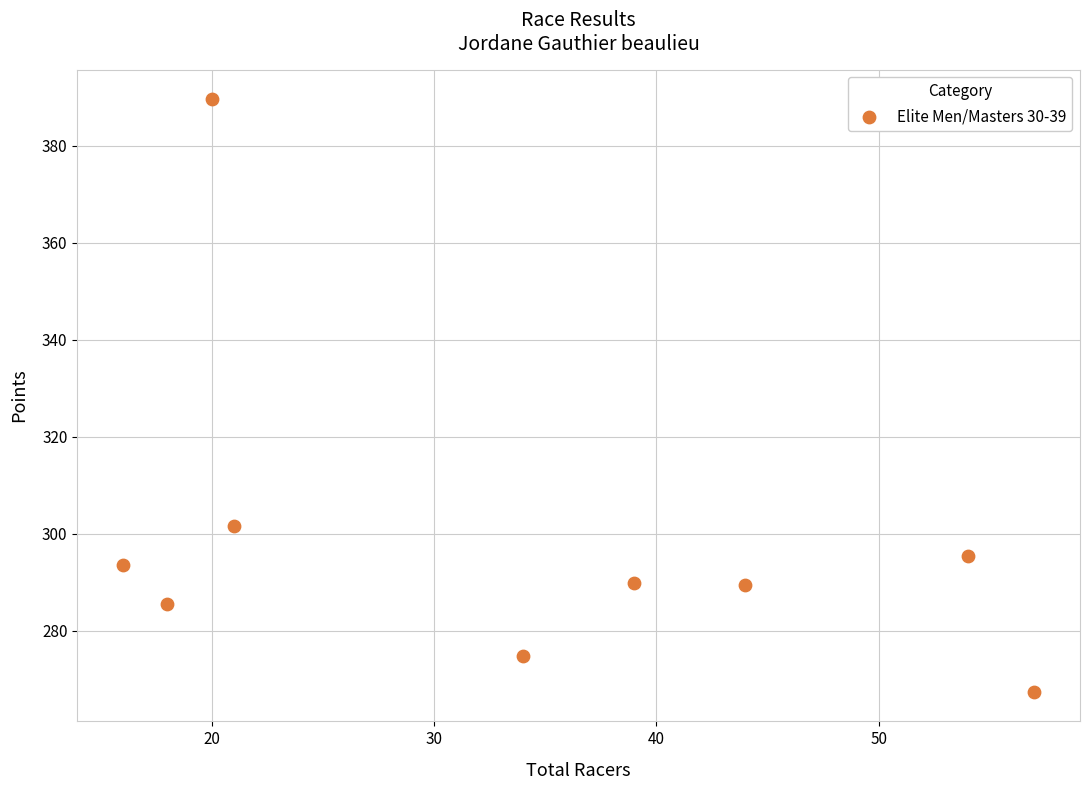

What is the average Y value?

298.5